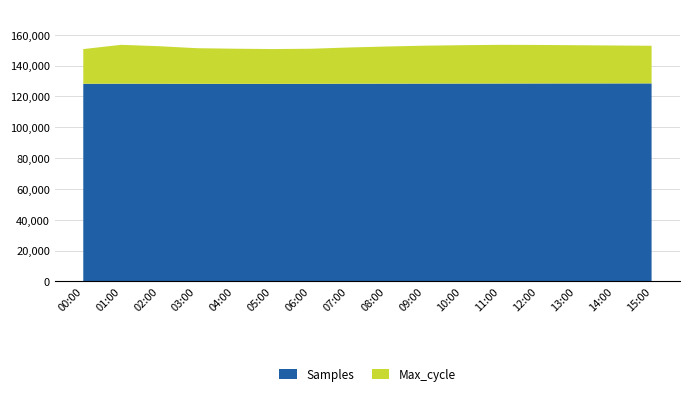

Is it true that Samples equals 128380 at 10:00?

True